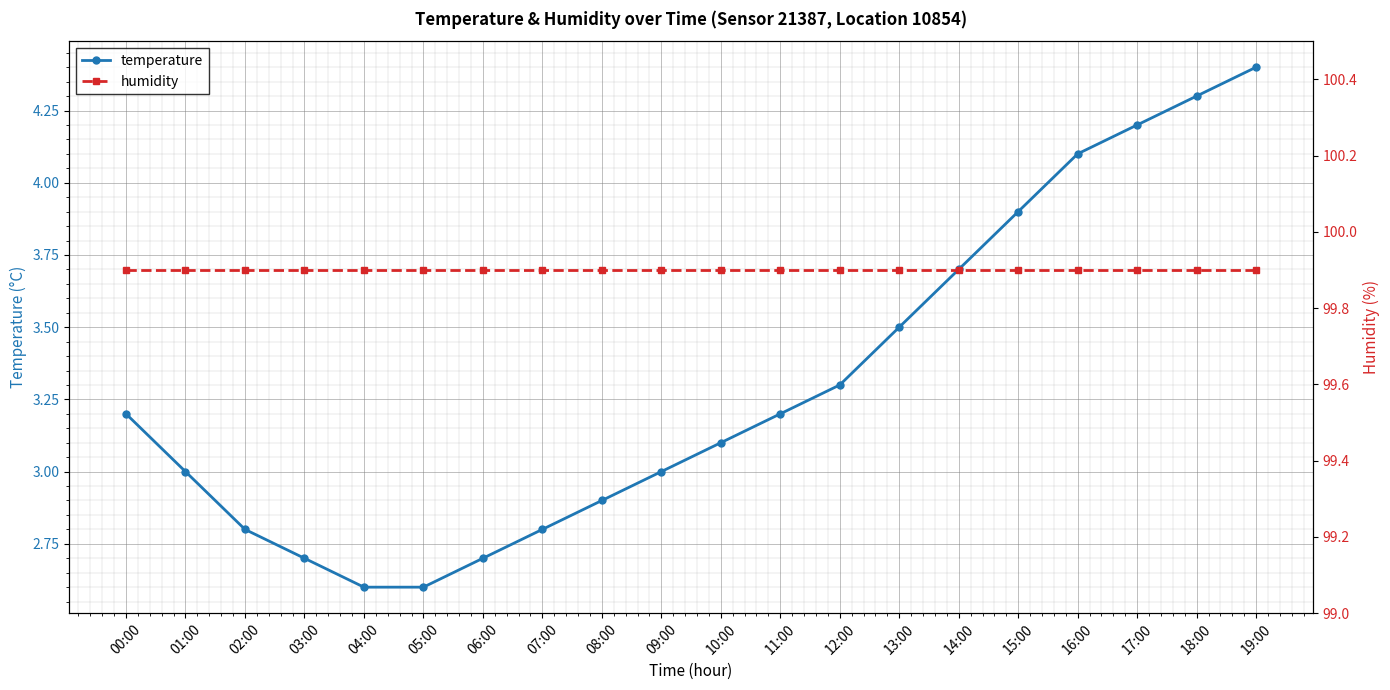

What is the maximum value shown in the chart?

99.9